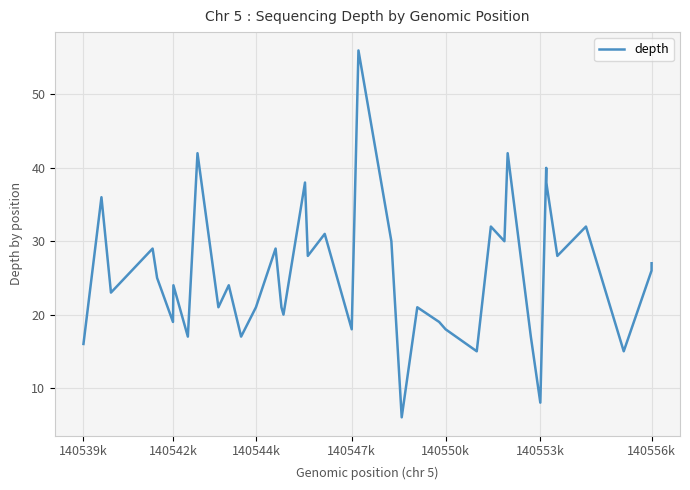

What is the smallest value displayed?

6